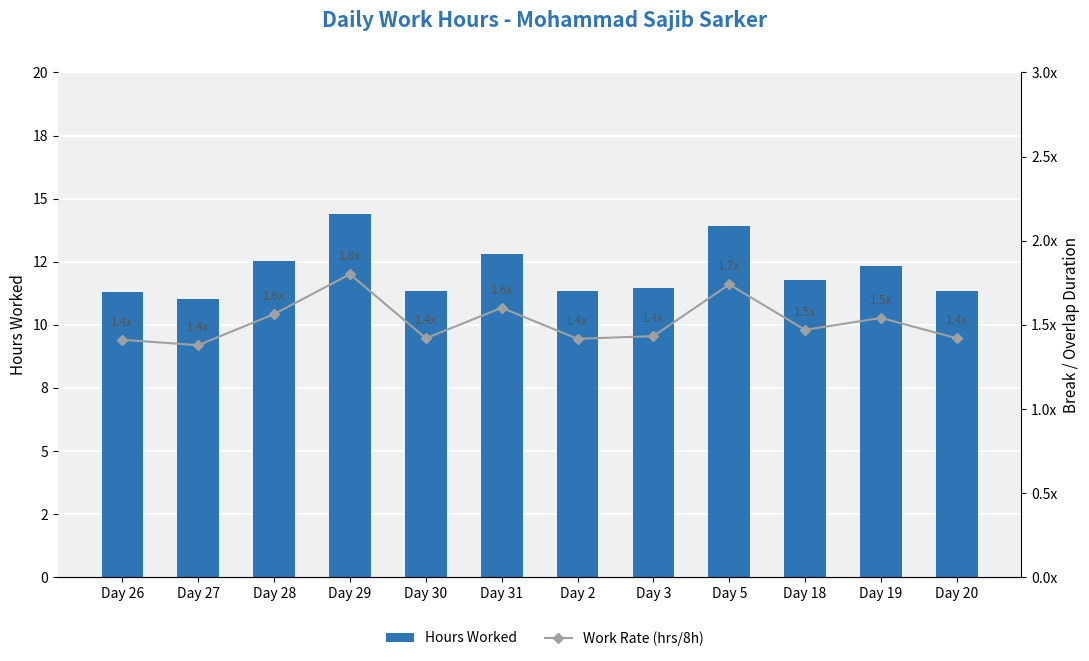

At how many categories does at least one series exceed 1?

12